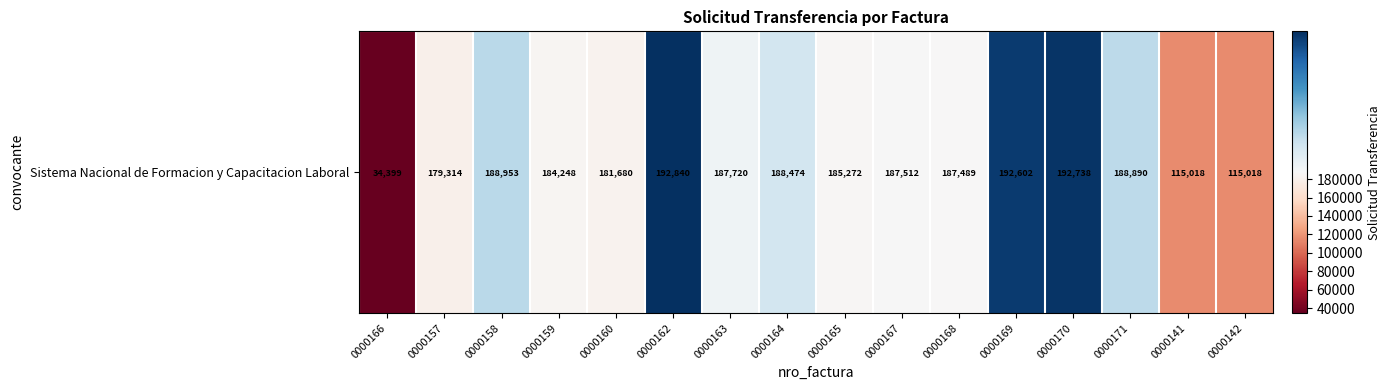

Rank the categories by value from highest to lowest.

0000162, 0000170, 0000169, 0000158, 0000171, 0000164, 0000163, 0000167, 0000168, 0000165, 0000159, 0000160, 0000157, 0000141, 0000142, 0000166